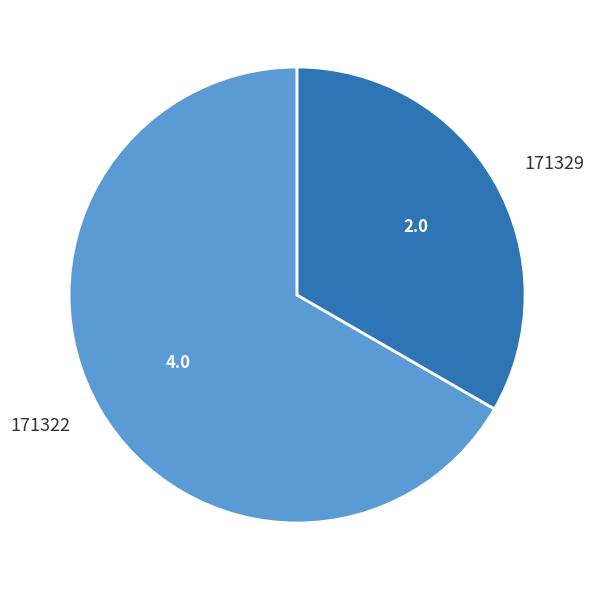

What is the ratio of the value at 171322 to the value at 171329?

2.0